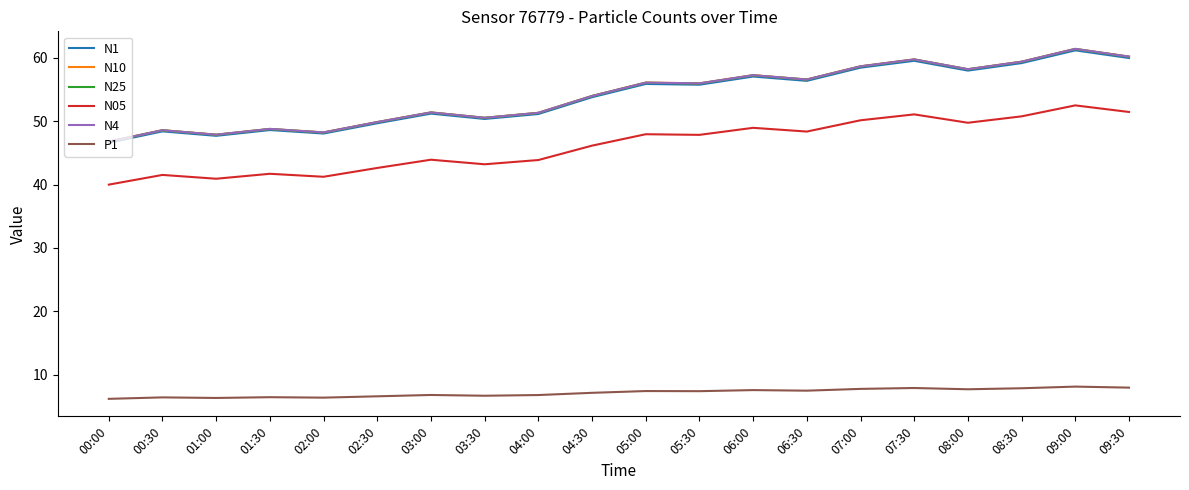

At which label does N1 reach its peak?

09:00